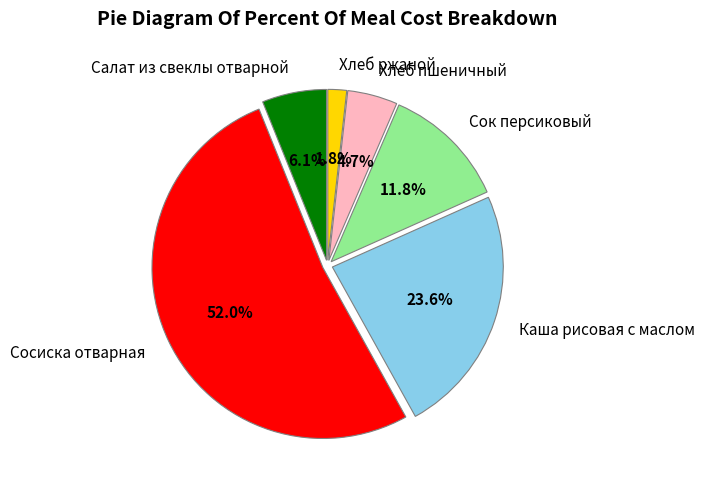

What percentage is the Салат из свеклы отварной slice, to the nearest percent?

6%